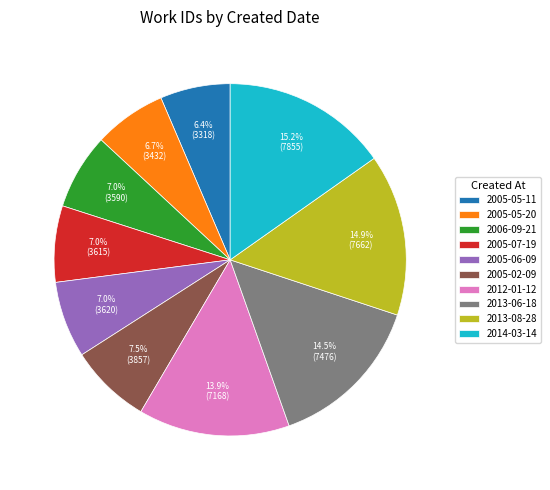

Which has a higher value, 2013-06-18 or 2012-01-12?

2013-06-18